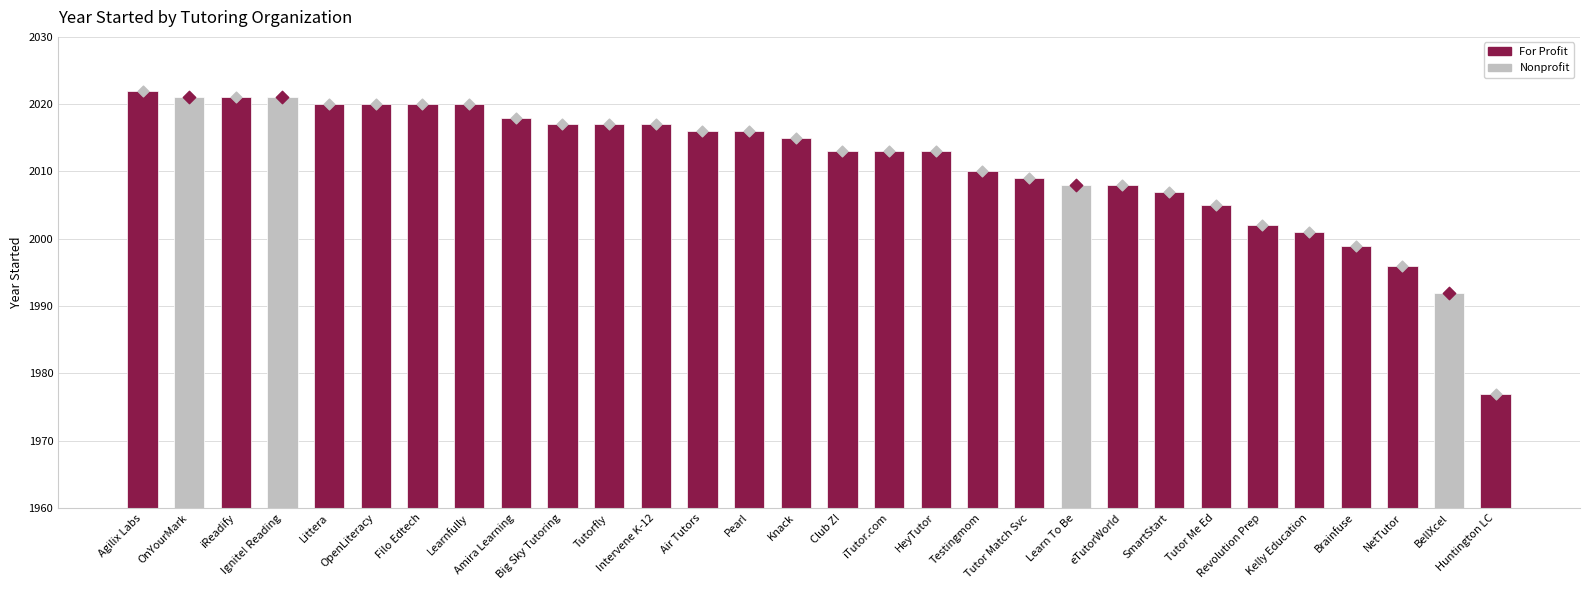

Between Learnfully and Club Z!, which is larger?

Learnfully